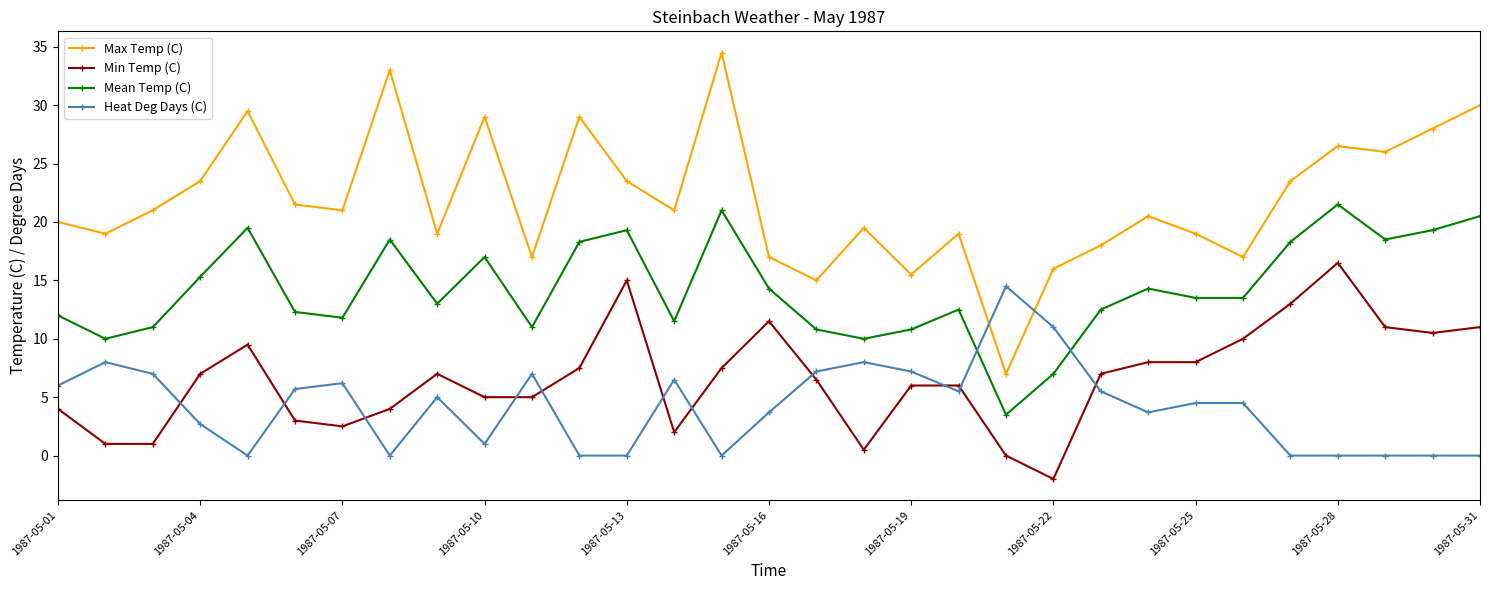

Which series has the largest total across all categories?

Max Temp (C)